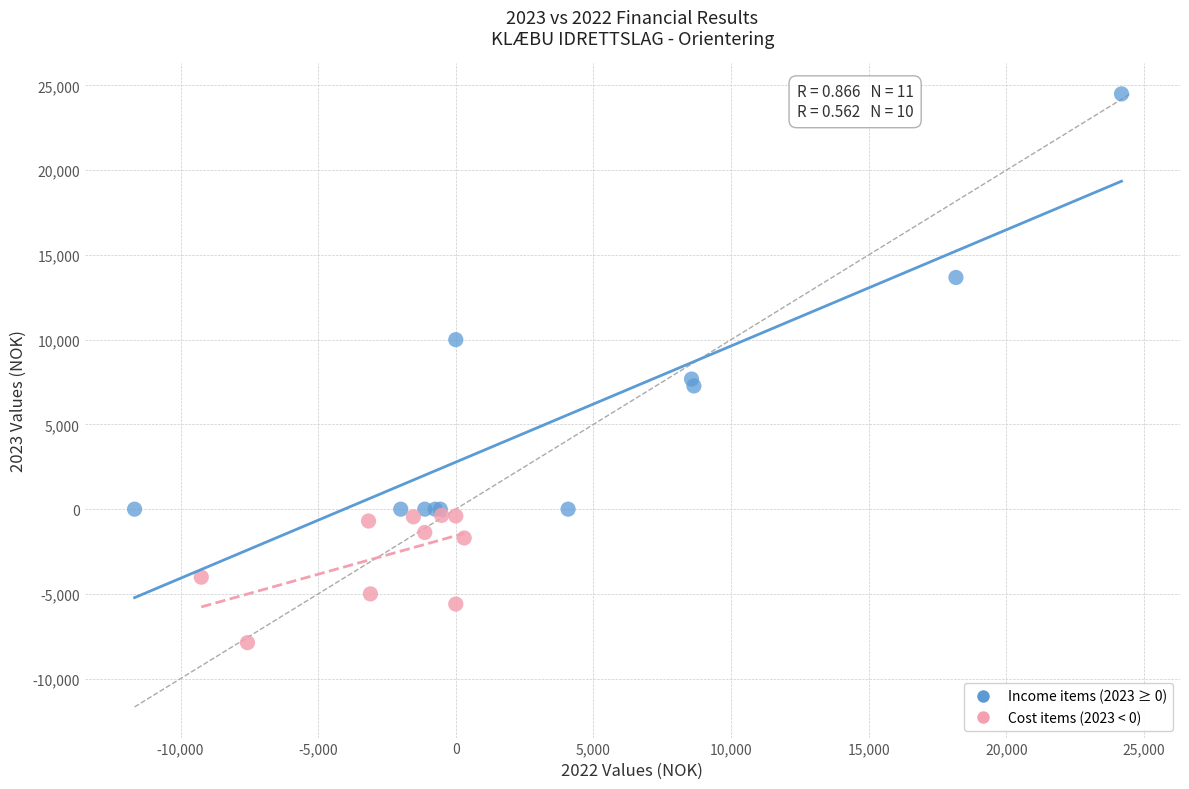

Which series has the largest Y range (max minus min)?

Income items (2023 ≥ 0)